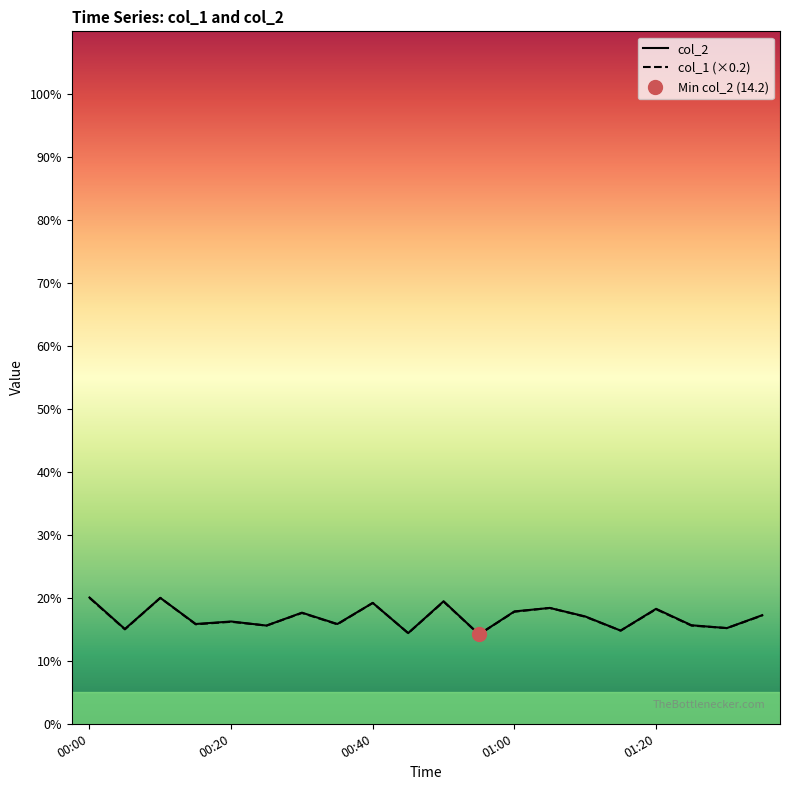

What is the sum of all col_2 values?

338.0